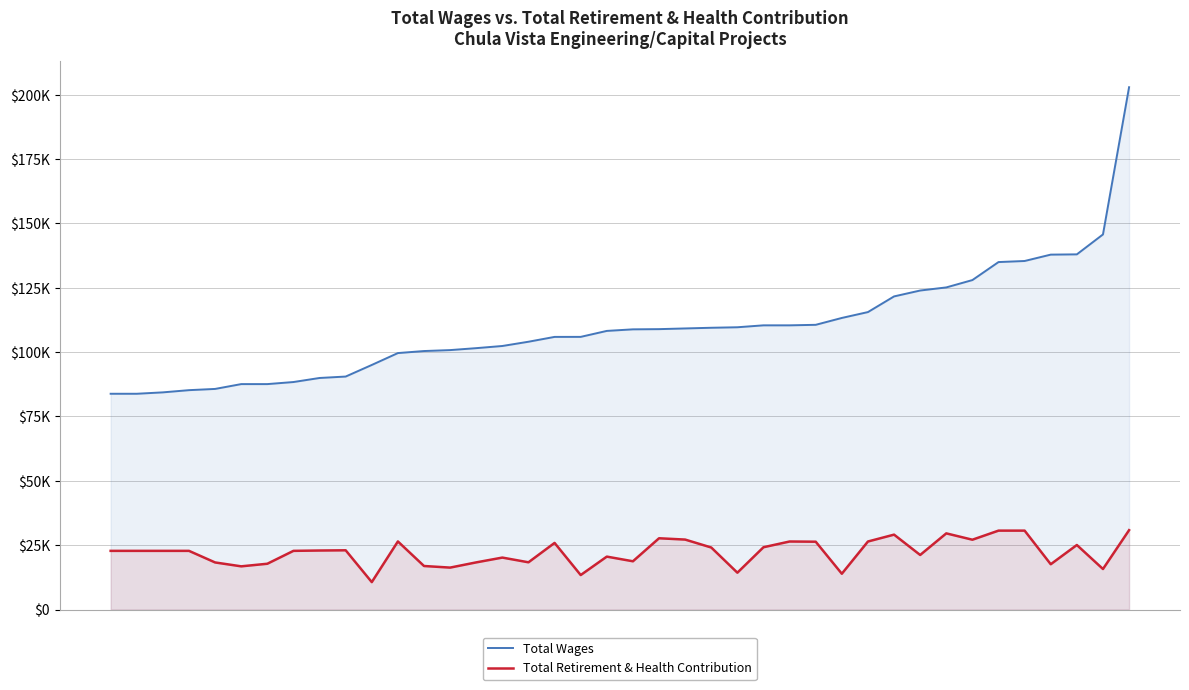

True or false: Total Wages has more than 1 interior local peaks.

False